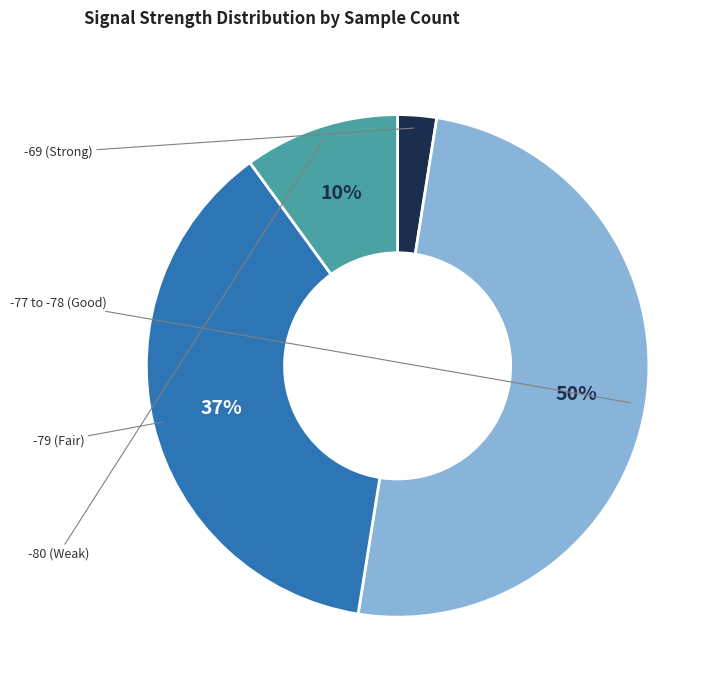

To the nearest percent, what is the average slice percentage?

25%